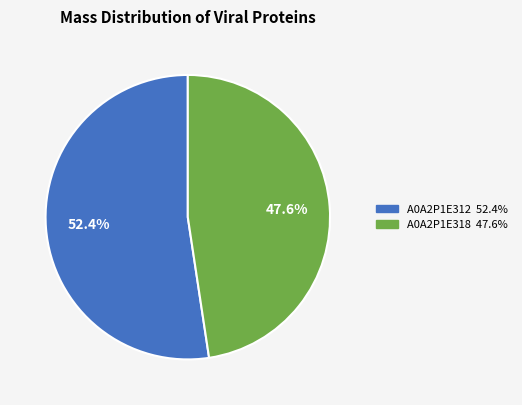

To the nearest percent, what is the difference between the largest and smallest slice percentages?

5%